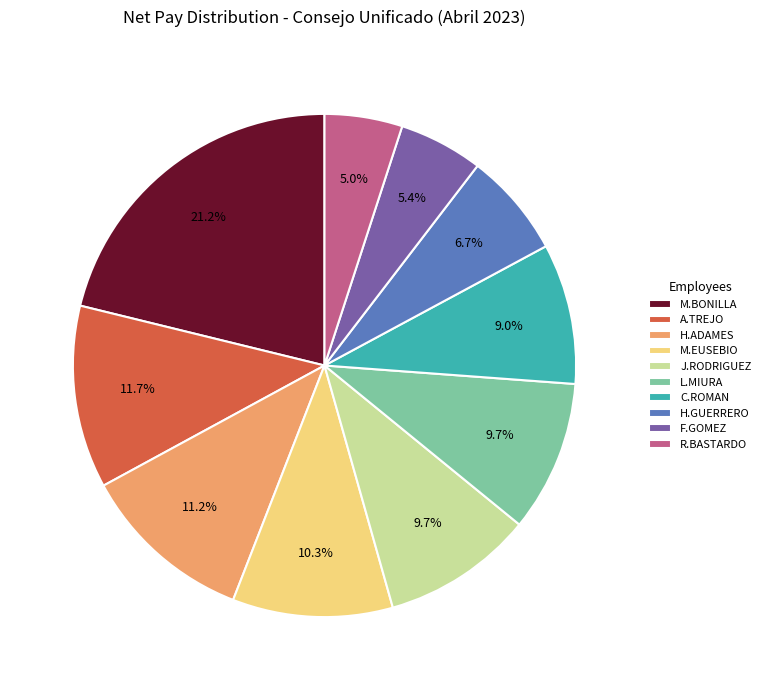

Does any single category account for the majority?

No